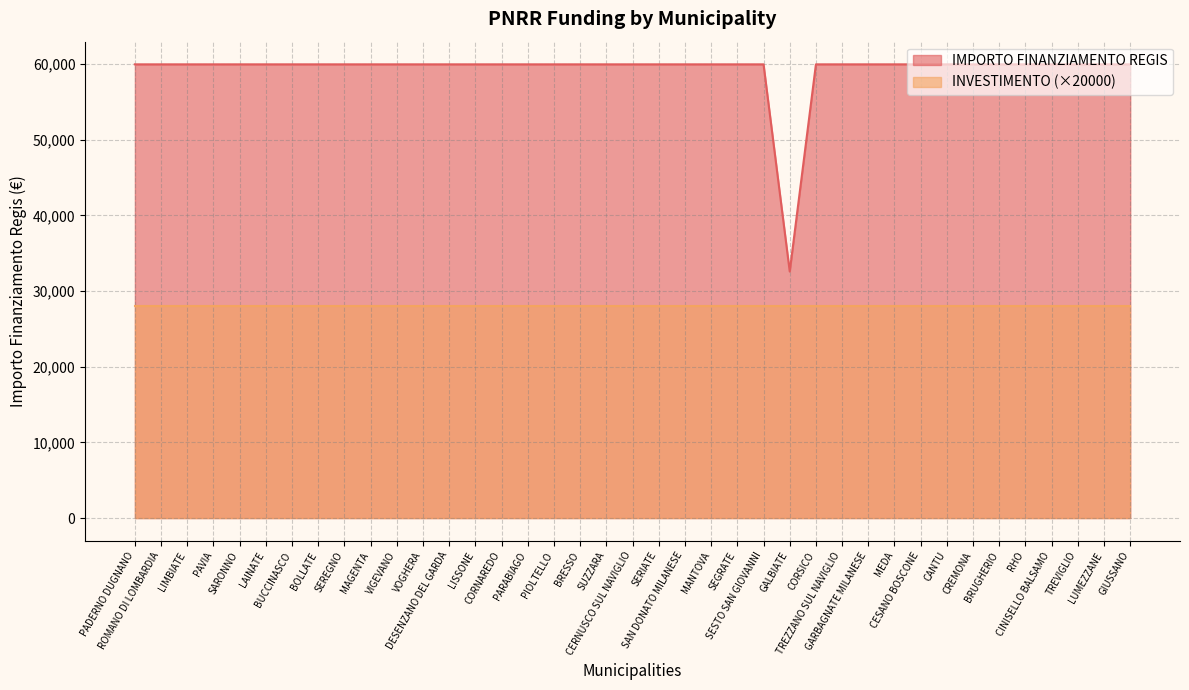

What position from the right is CERNUSCO SUL NAVIGLIO?

20